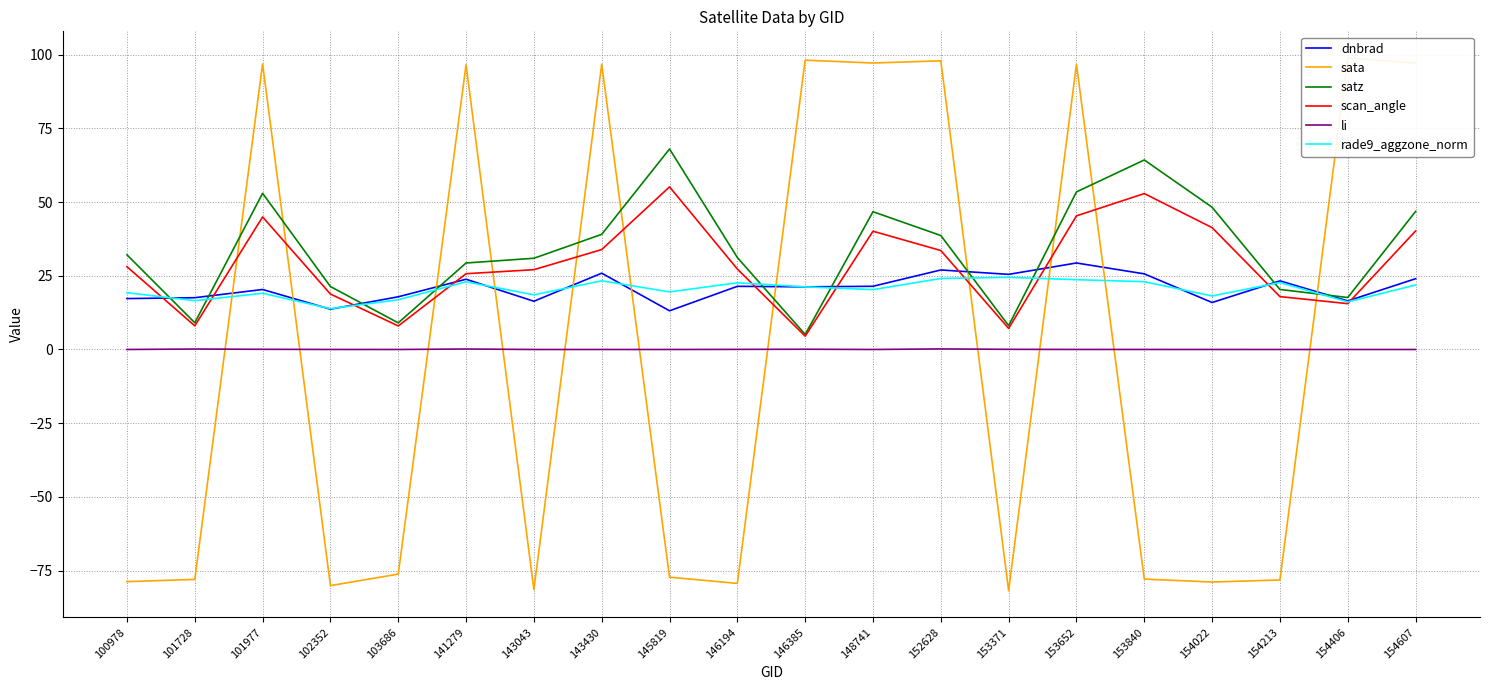

What value does the sata series have at 154607?

97.1